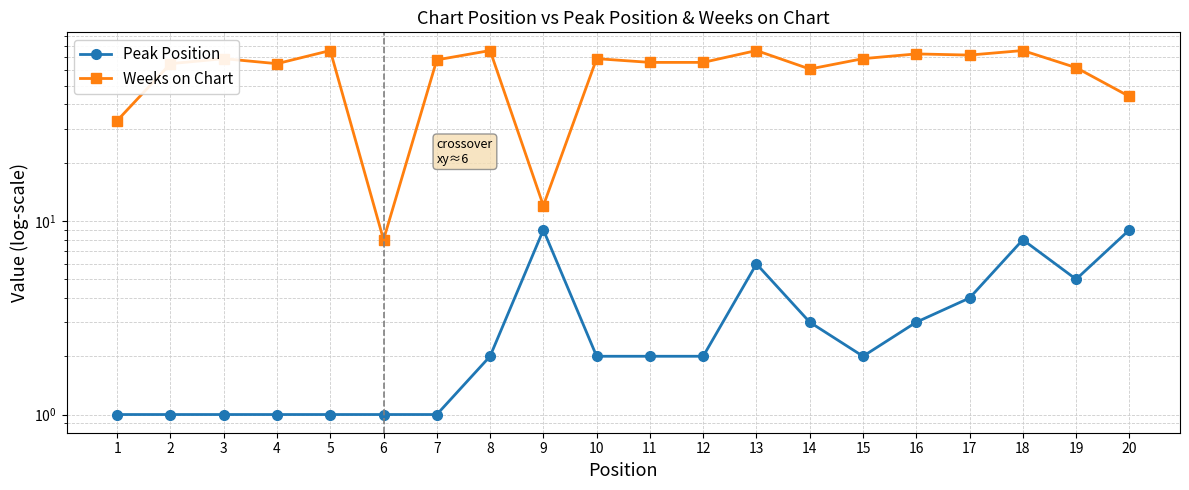

Rank the categories by Weeks on Chart value from highest to lowest.

5, 8, 13, 18, 16, 17, 3, 10, 15, 7, 11, 12, 2, 4, 19, 14, 20, 1, 9, 6